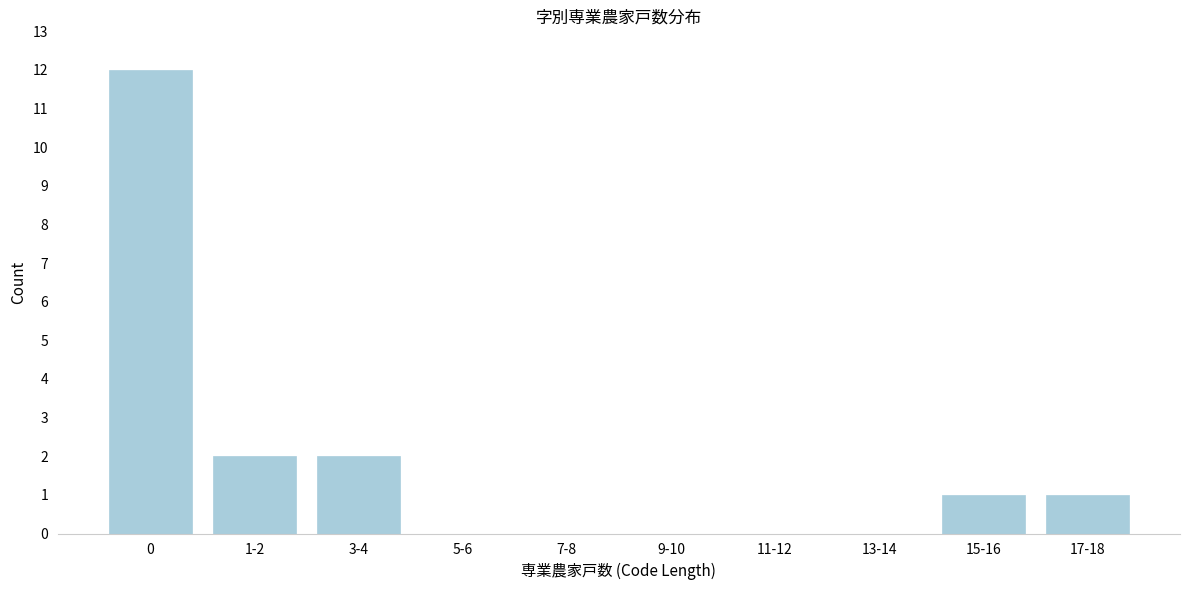

Reading left to right, what are all the values shown in this chart?

0=12	1-2=2	3-4=2	5-6=0	7-8=0	9-10=0	11-12=0	13-14=0	15-16=1	17-18=1